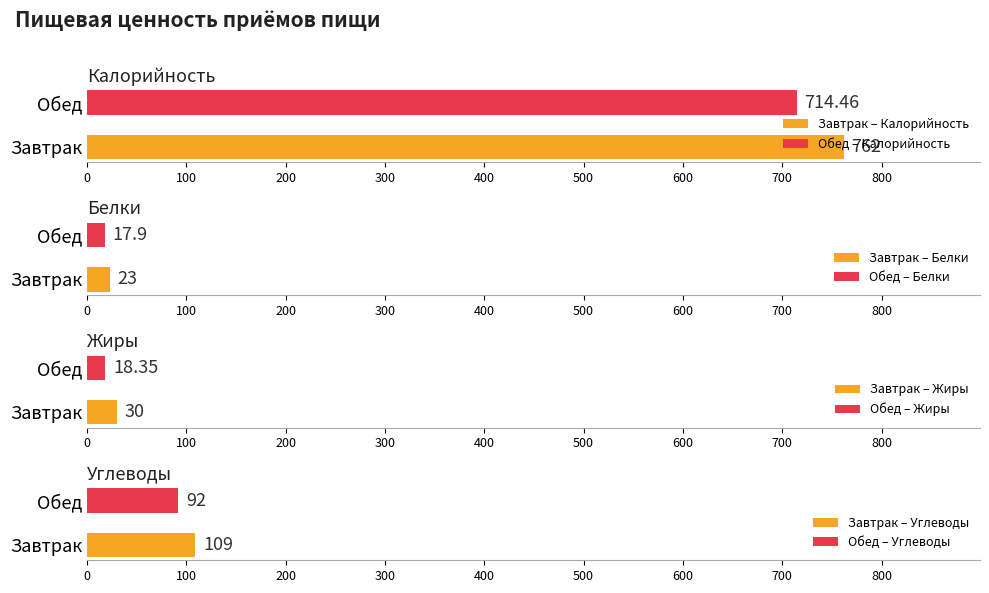

How many groups of bars are there?

2